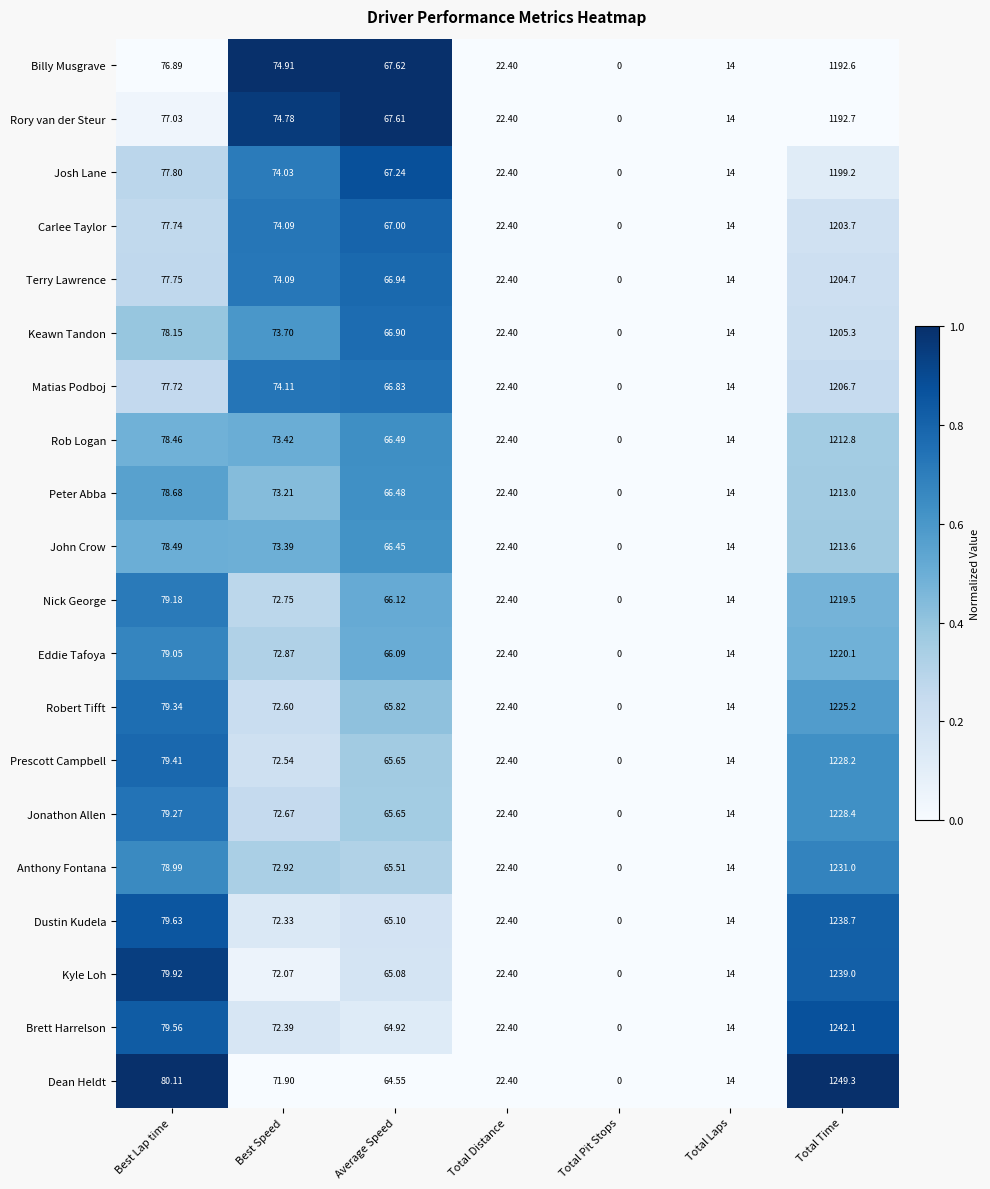

Where does the Rob Logan series first go above 66?

Best Lap time